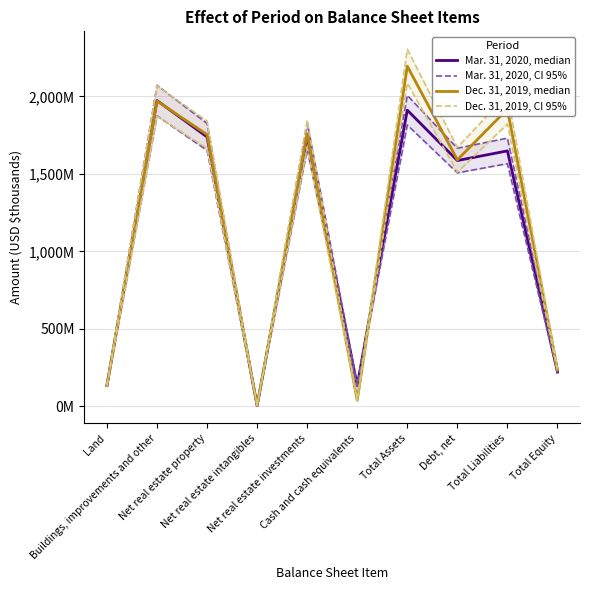

Where do Dec. 31, 2019, median and Mar. 31, 2020, CI 95% first cross each other?

Cash and cash equivalents and Total Assets